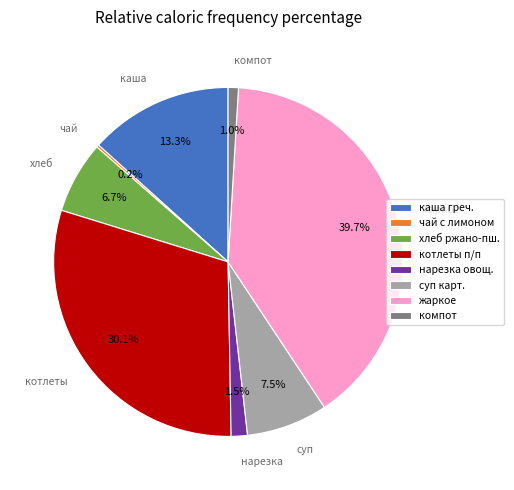

What is the ratio of the value at хлеб ржано-пш. to the value at каша греч.?

0.5